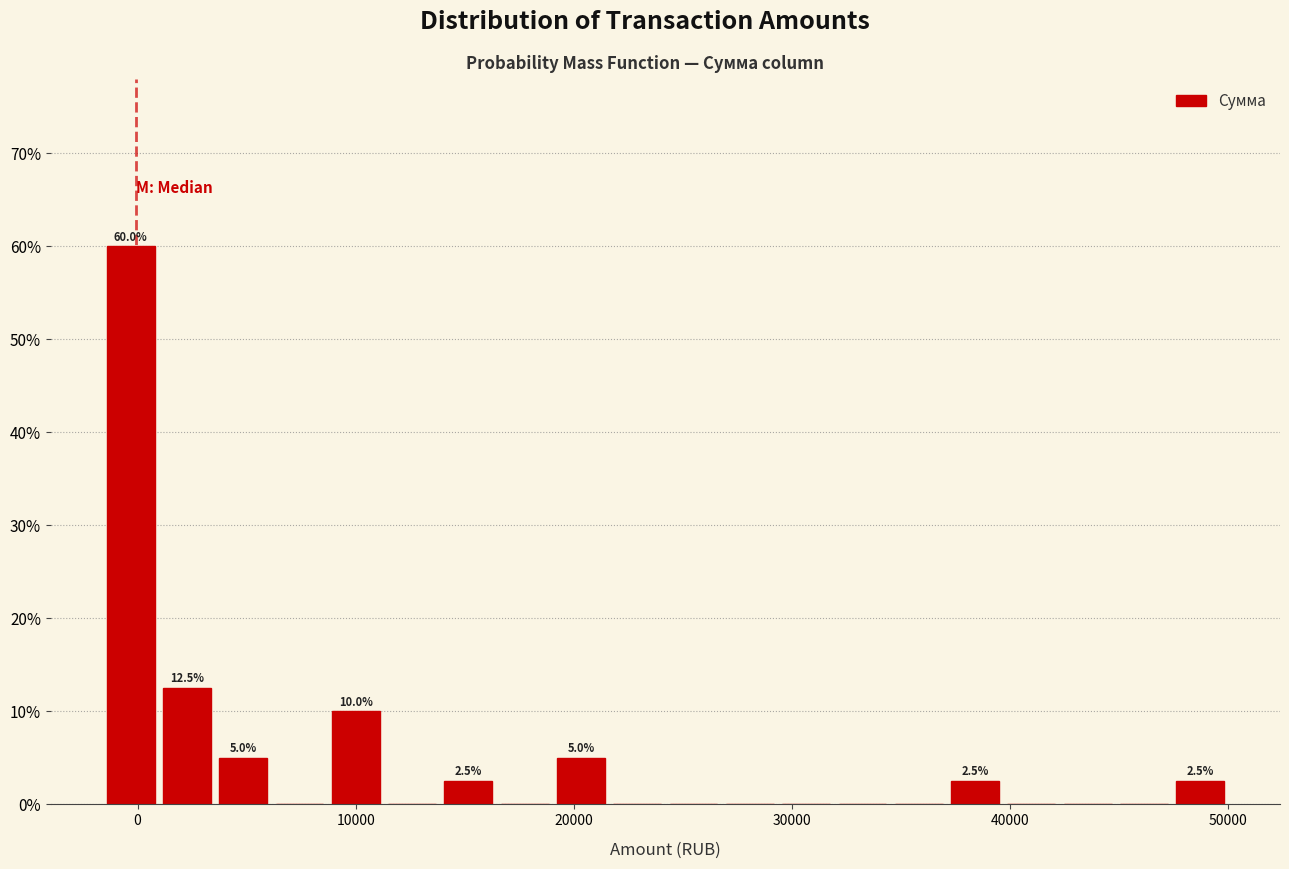

Read against the x-axis, roughly where is the centre of the tallest bar?

0